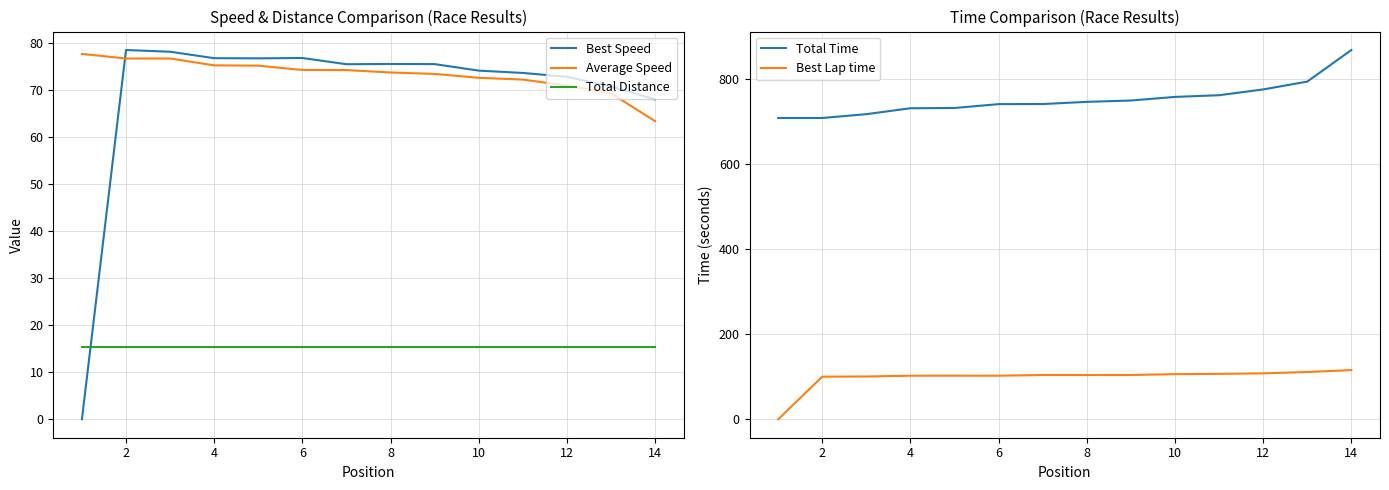

The value of Average Speed at 12 is 17.1. True or false?

False